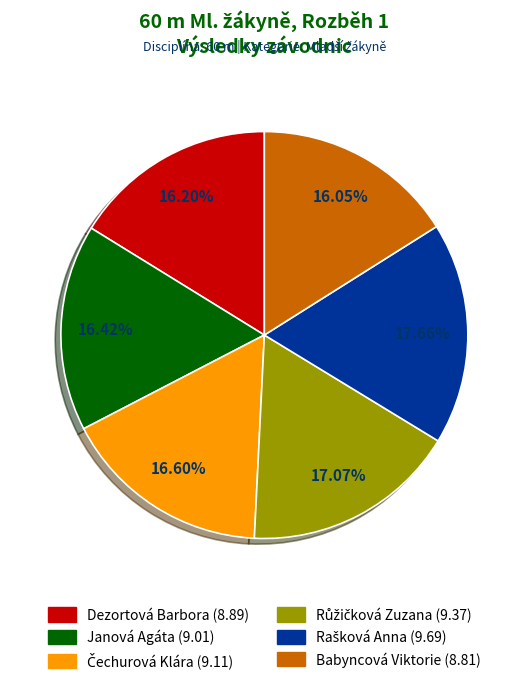

Is the sum of Babyncová Viktorie and Dezortová Barbora greater than half?

No